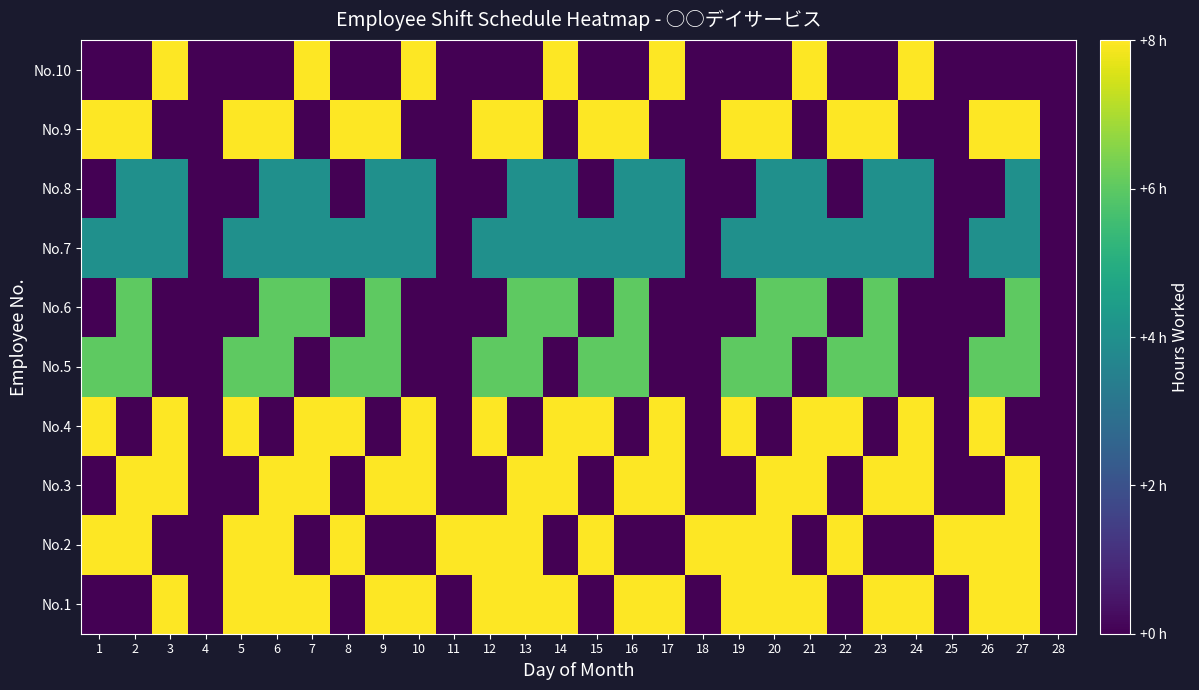

Rank the series at 21 from highest to lowest value.

No.1, No.3, No.4, No.10, No.6, No.7, No.8, No.2, No.5, No.9